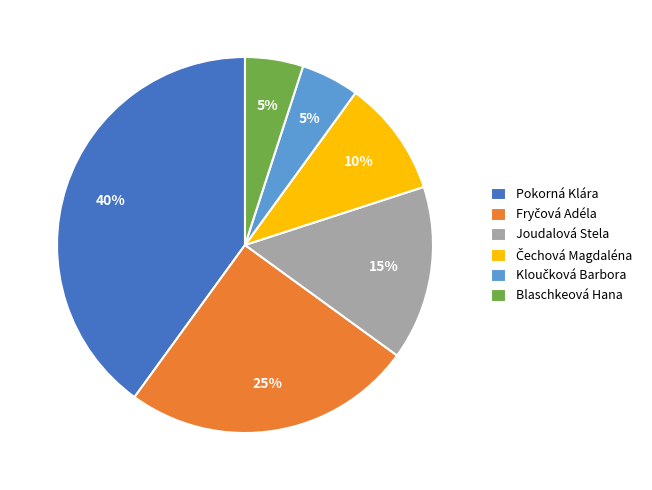

Which has a higher value, Pokorná Klára or Joudalová Stela?

Pokorná Klára